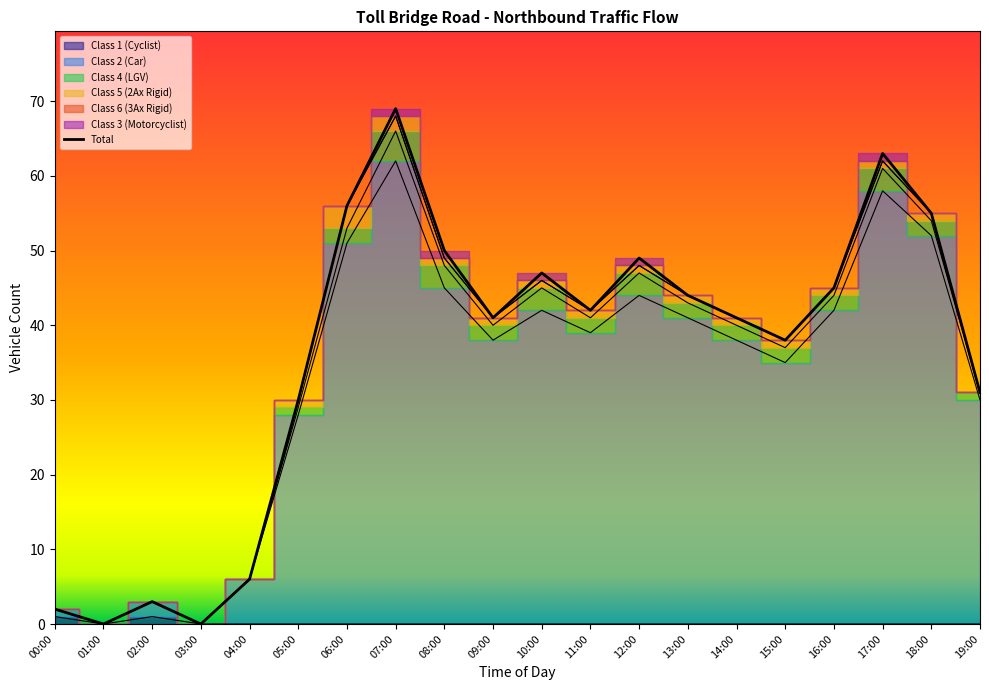

What are all the series names shown in the legend?

Class 1 (Cyclist), Class 2 (Car), Class 4 (LGV), Class 5 (2Ax Rigid), Class 6 (3Ax Rigid), Class 3 (Motorcyclist)